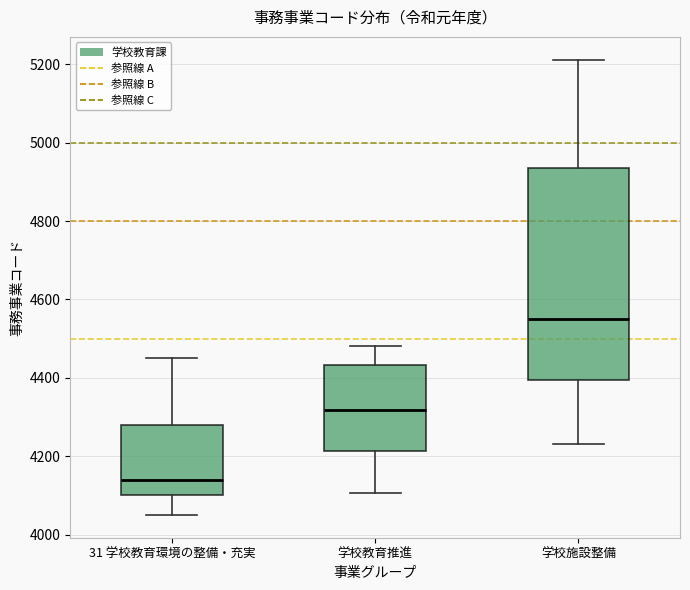

Which box's median line is the highest?

学校施設整備